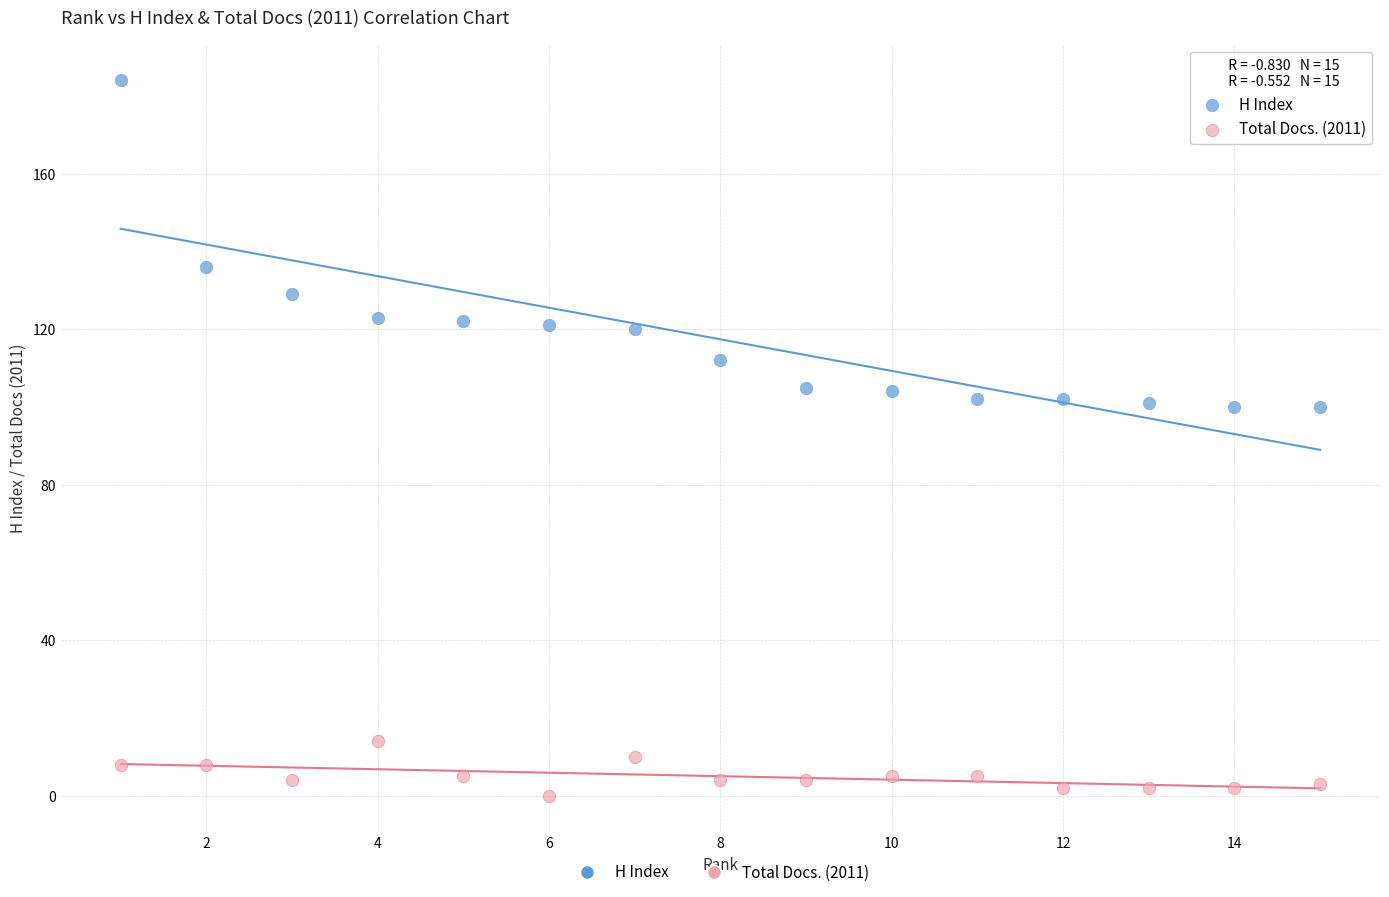

Which series contains the highest Y value?

H Index